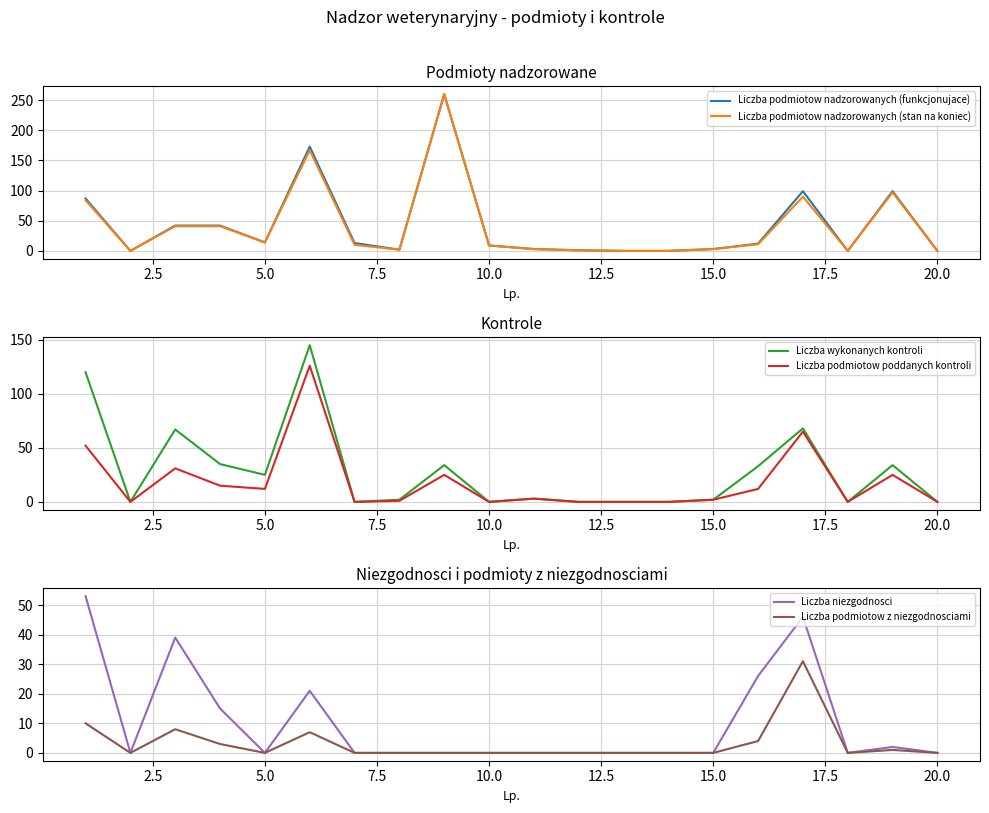

Does the chart have visible grid lines?

Yes